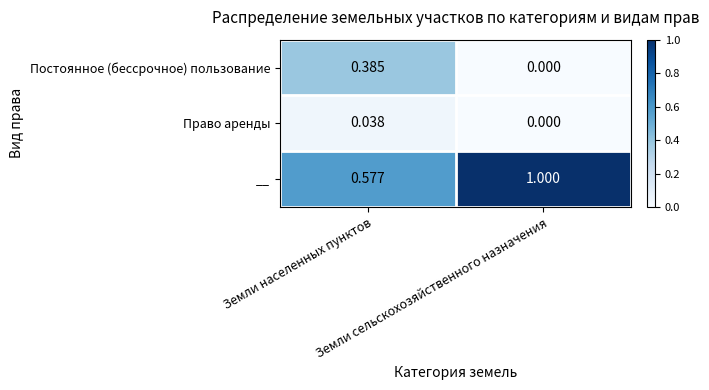

Which series has the largest total across all categories?

__